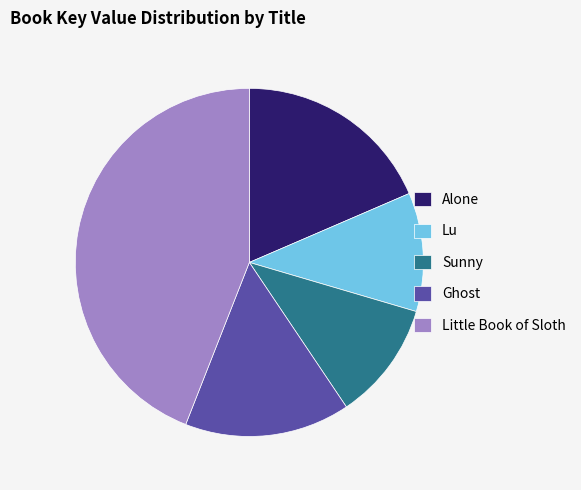

How many slices are in this pie chart?

5